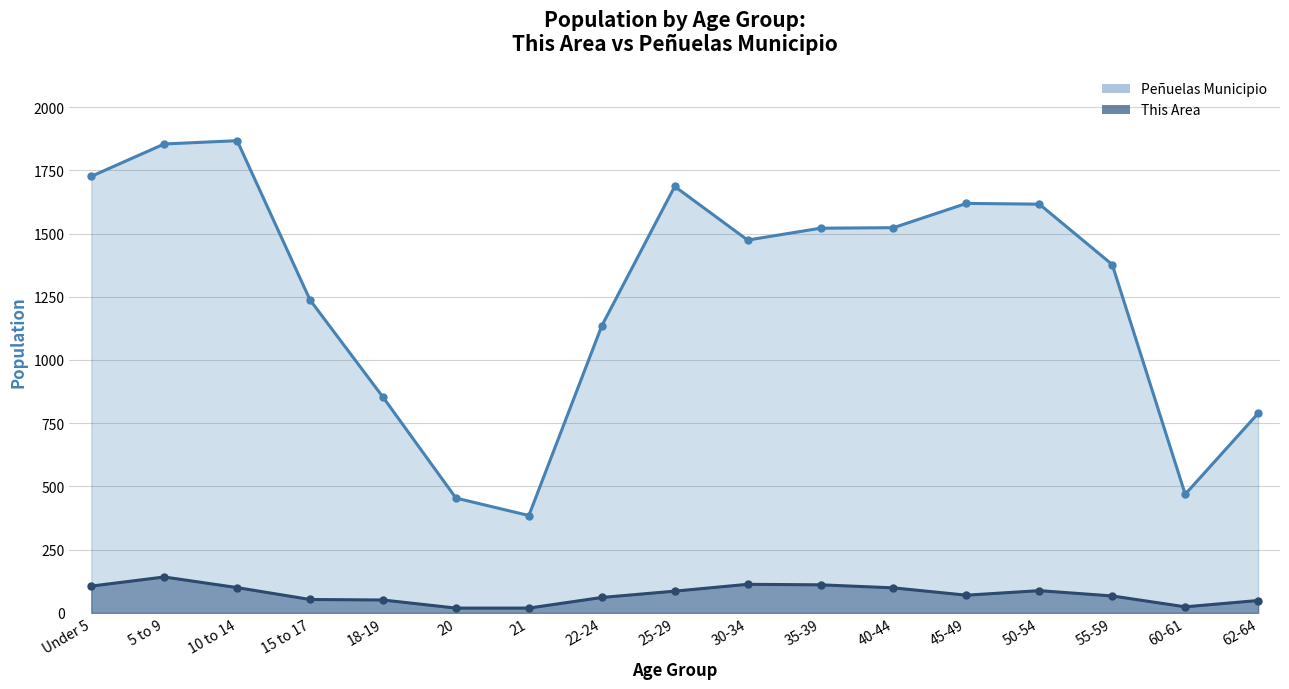

True or false: This Area and Peñuelas Municipio intersect in this chart.

False